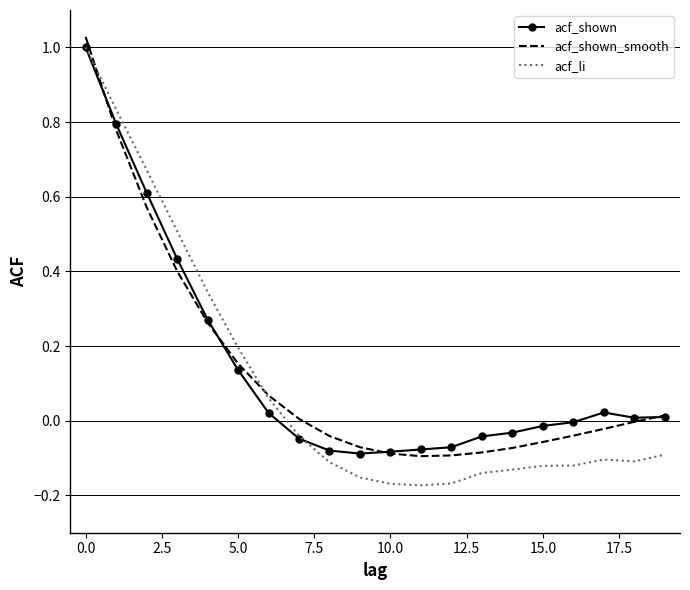

Which series has the largest range (max minus min)?

acf_li